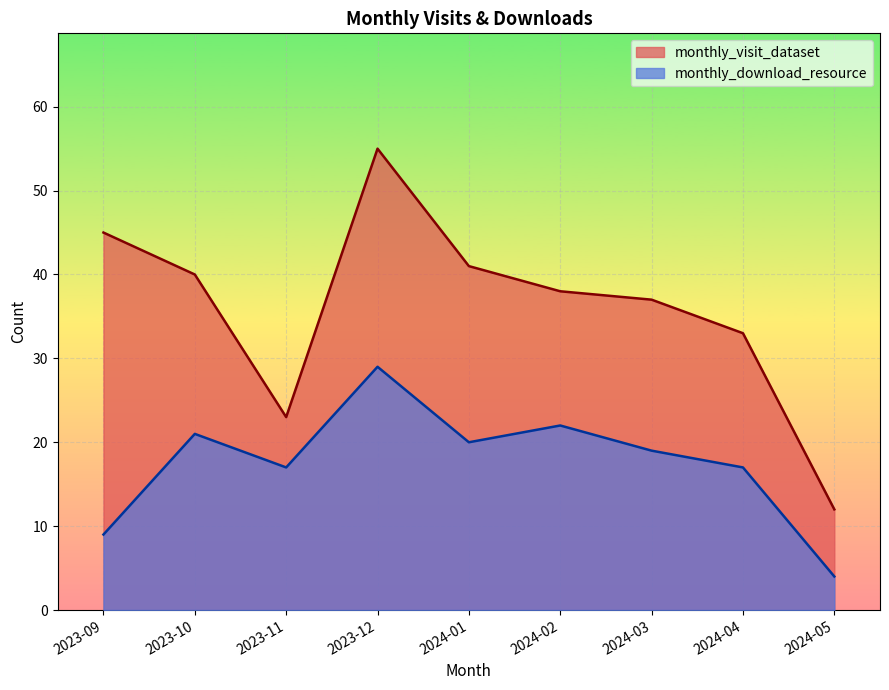

What is the sum of all monthly_visit_dataset values?

324